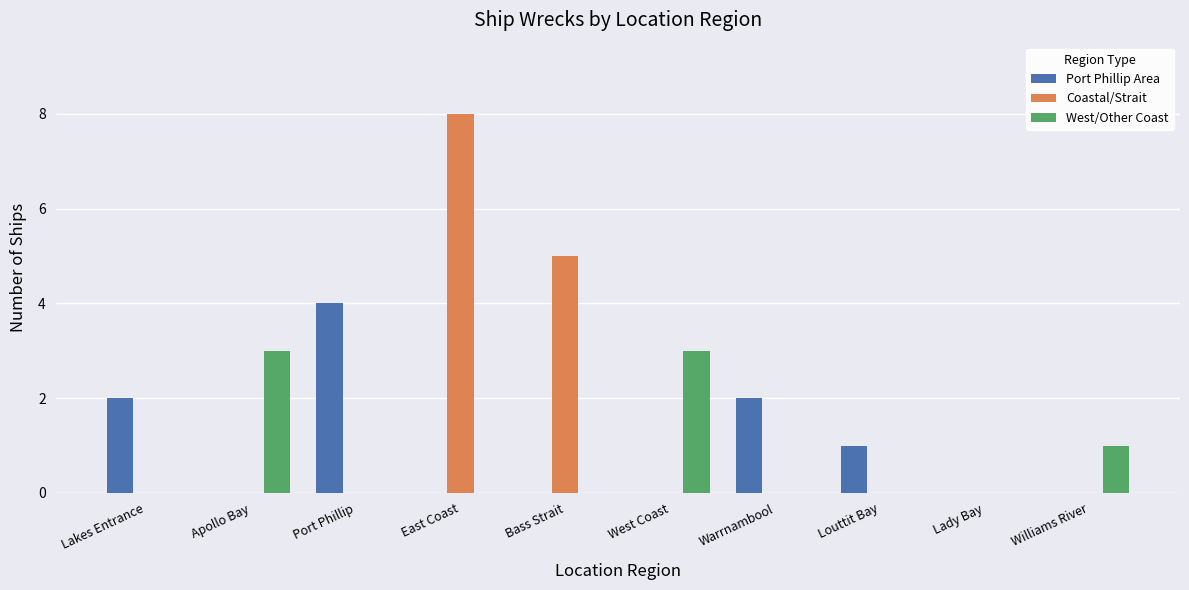

True or false: West/Other Coast has a value of 4 at Apollo Bay.

False